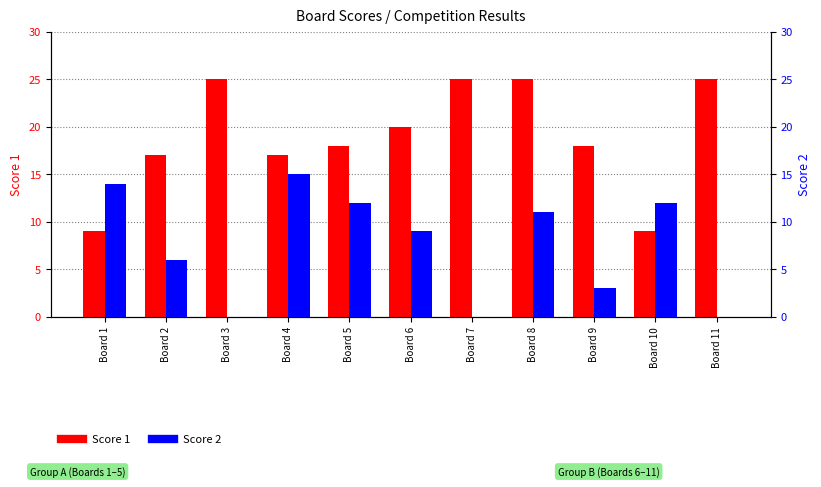

The Score 1 series shows 9 at Board 10. True or false?

True